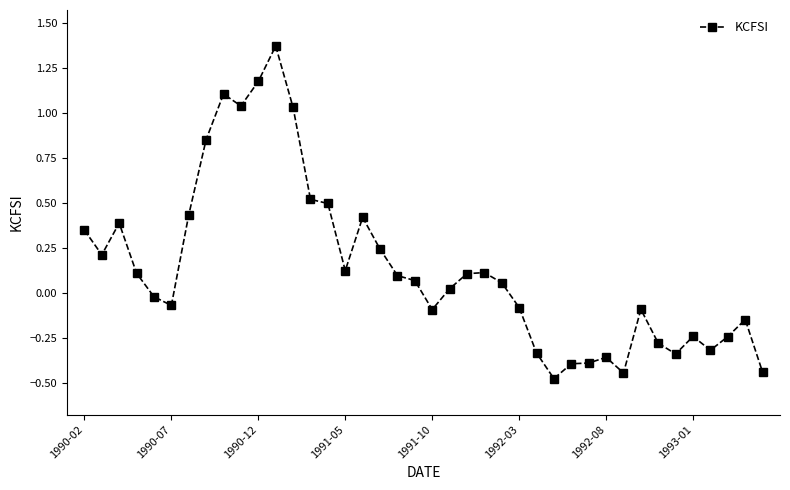

What is the difference between the maximum and minimum values?

1.8